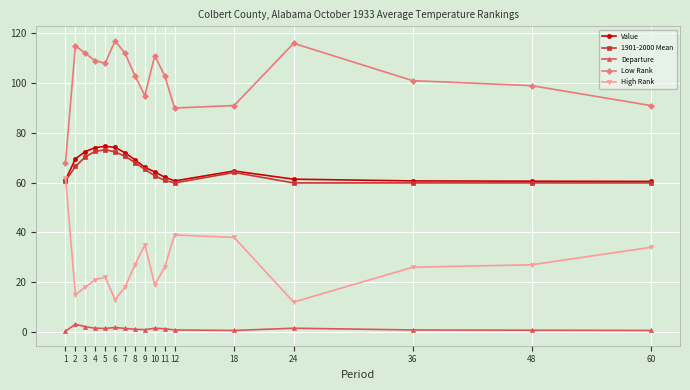

What is the maximum value shown in the chart?

117.0